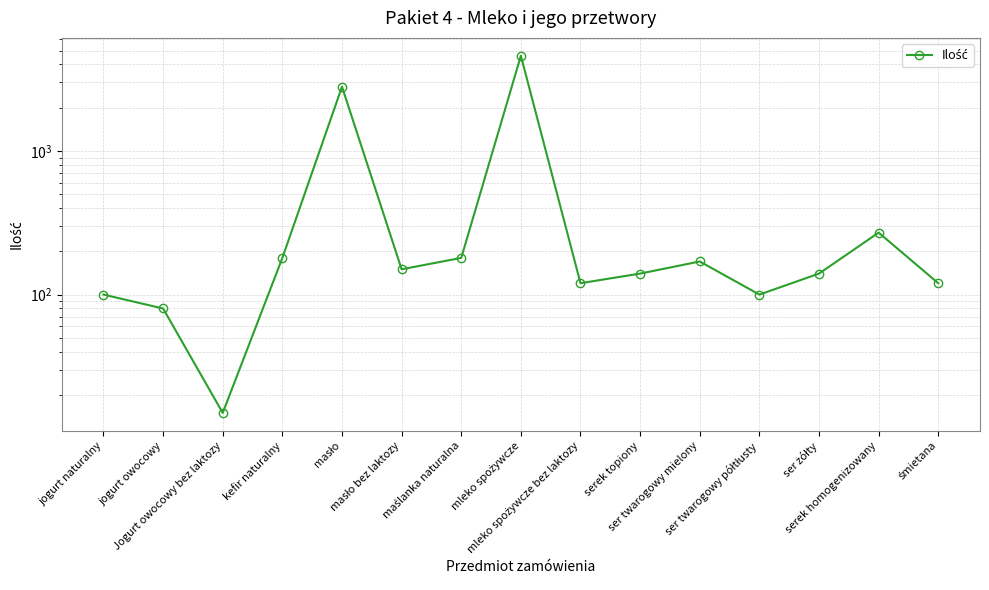

Read the value at śmietana, to the nearest 50.

100